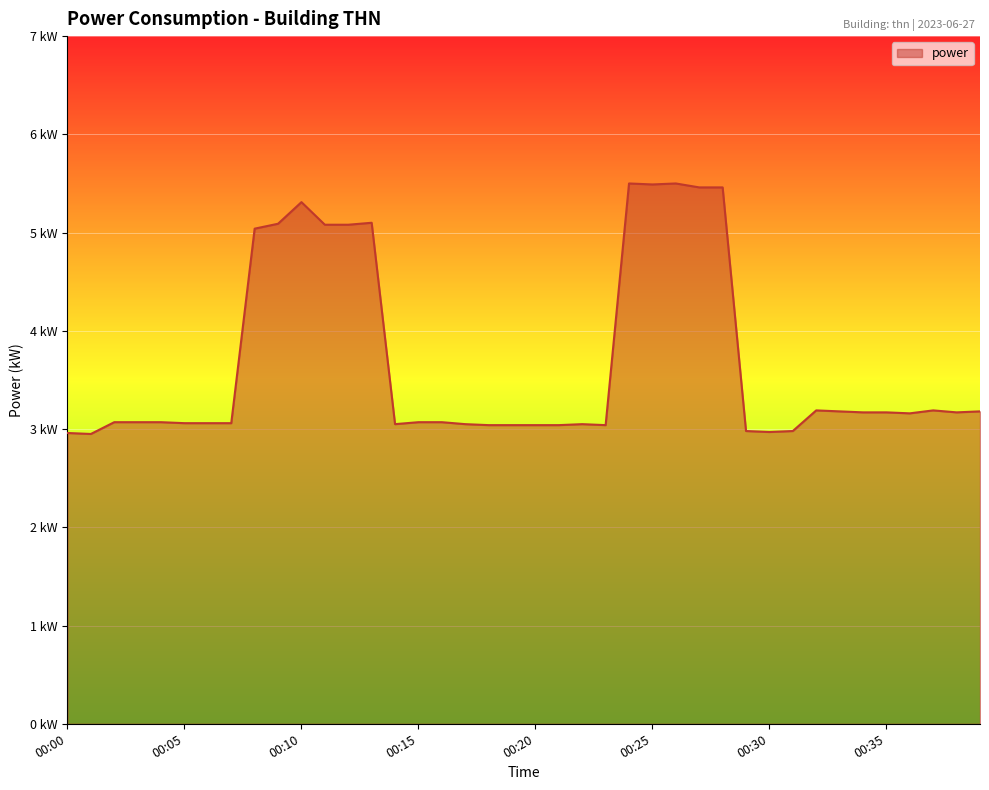

True or false: the data has more than 0 interior local peaks.

True